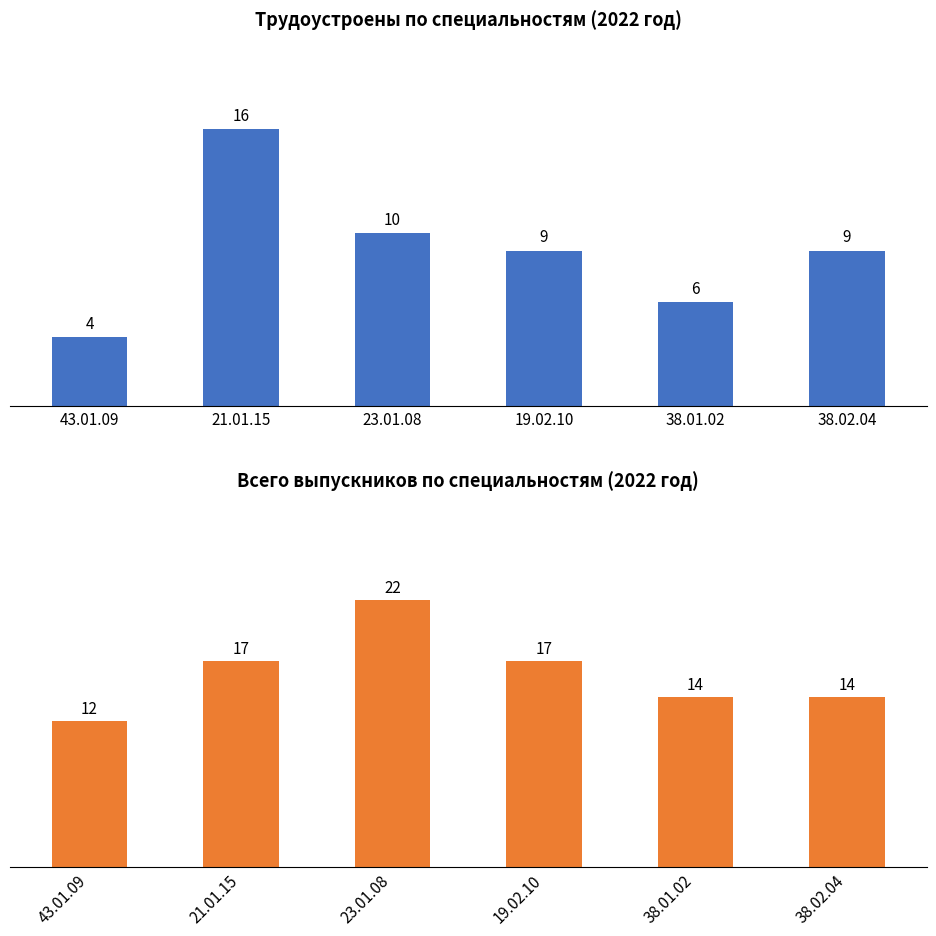

How many data points in Всего выпускников are above 17?

1